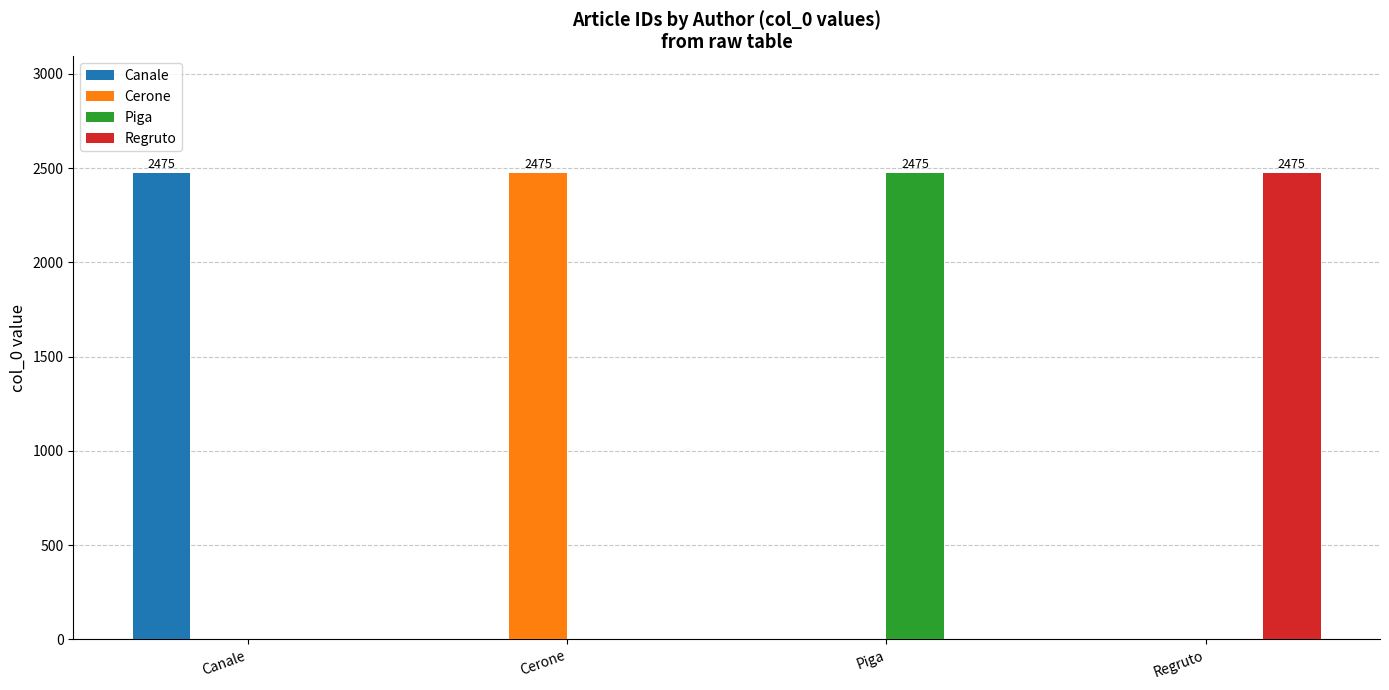

The value of Piga at Cerone is 0. True or false?

True